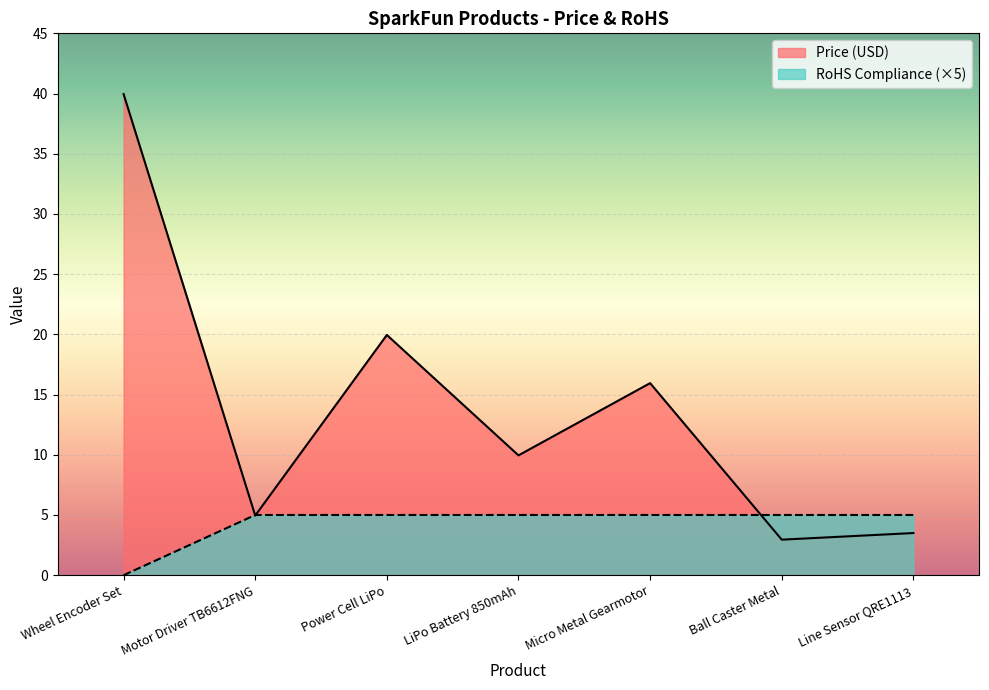

At how many categories does at least one series exceed 35?

1